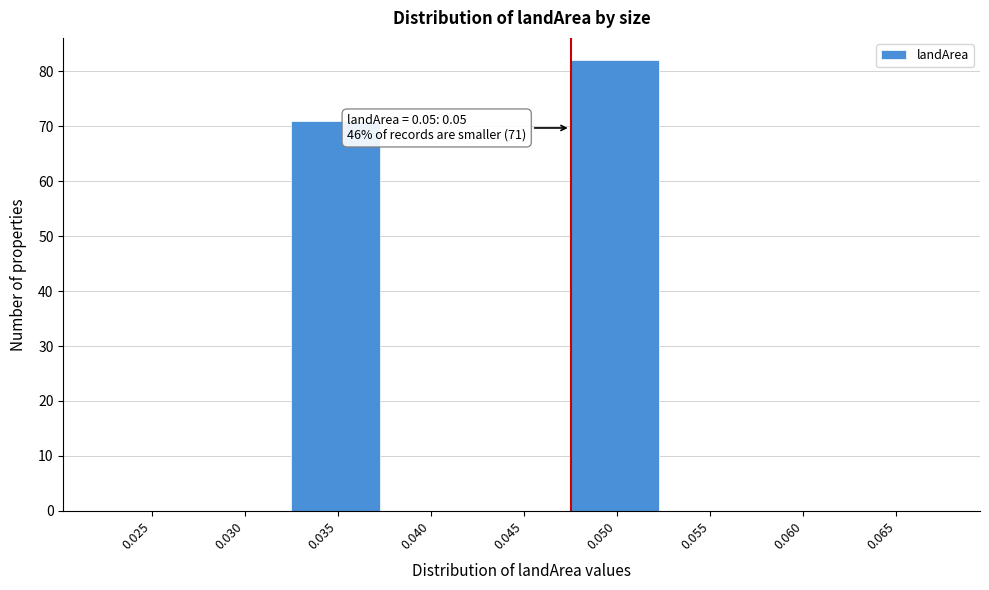

Reading right to left, what are all the values shown in this chart?

0.065=0	0.060=0	0.055=0	0.050=82	0.045=0	0.040=0	0.035=71	0.030=0	0.025=0